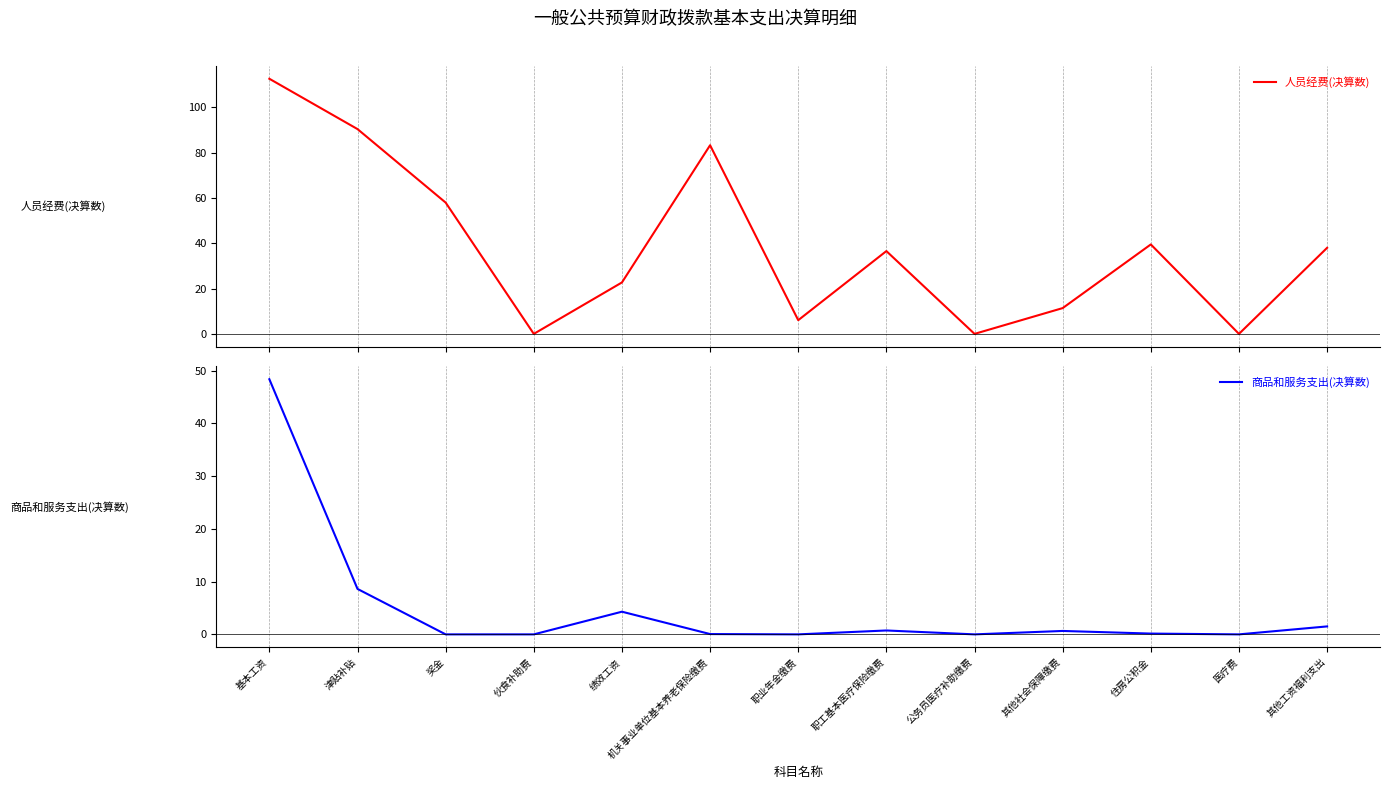

What is the sum of the 人员经费(决算数) values at 津贴补贴 and 其他社会保障缴费?

101.8